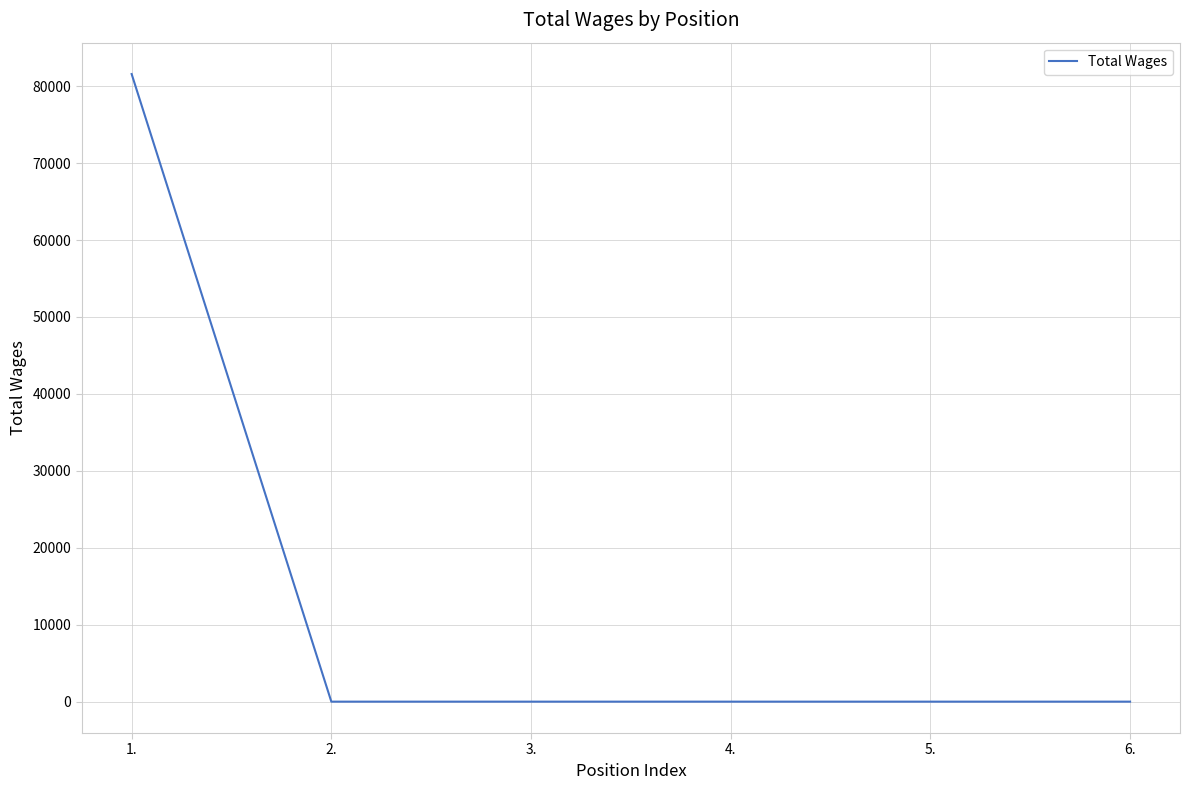

What is the difference between the maximum and minimum values?

81570